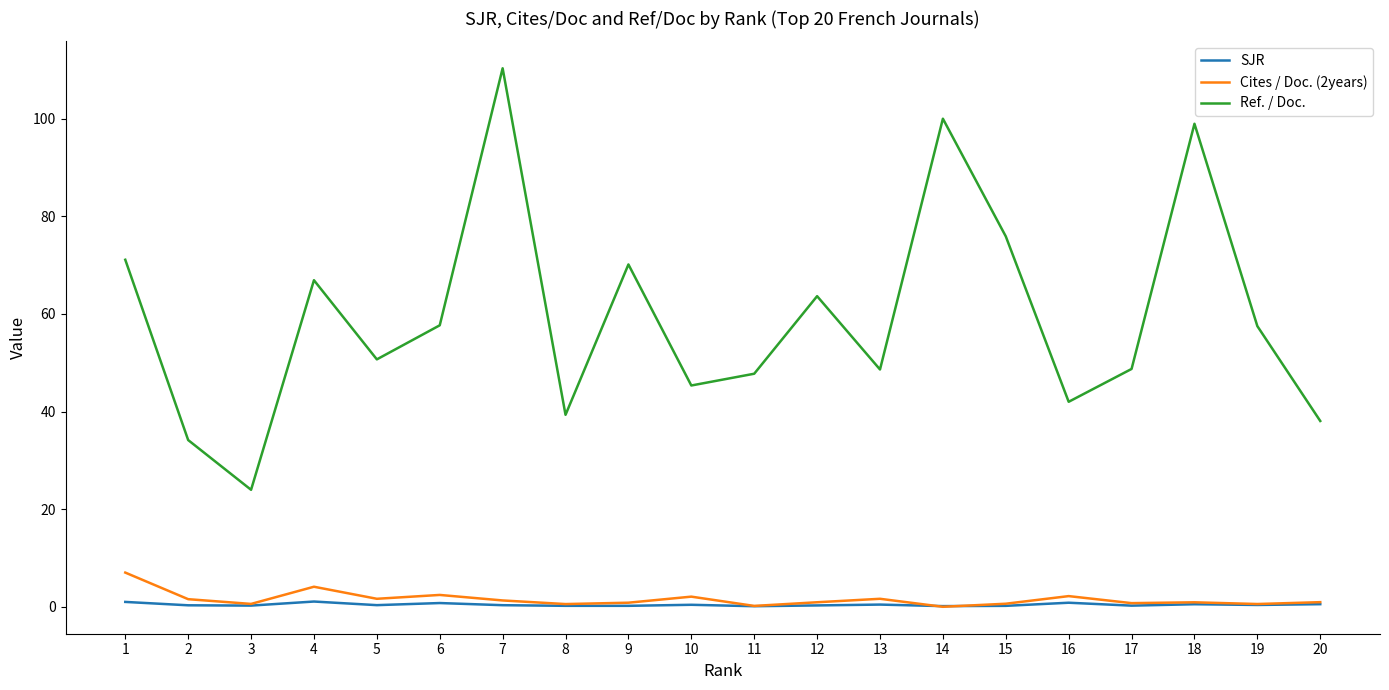

What are all the series names shown in the legend?

SJR, Cites / Doc. (2years), Ref. / Doc.